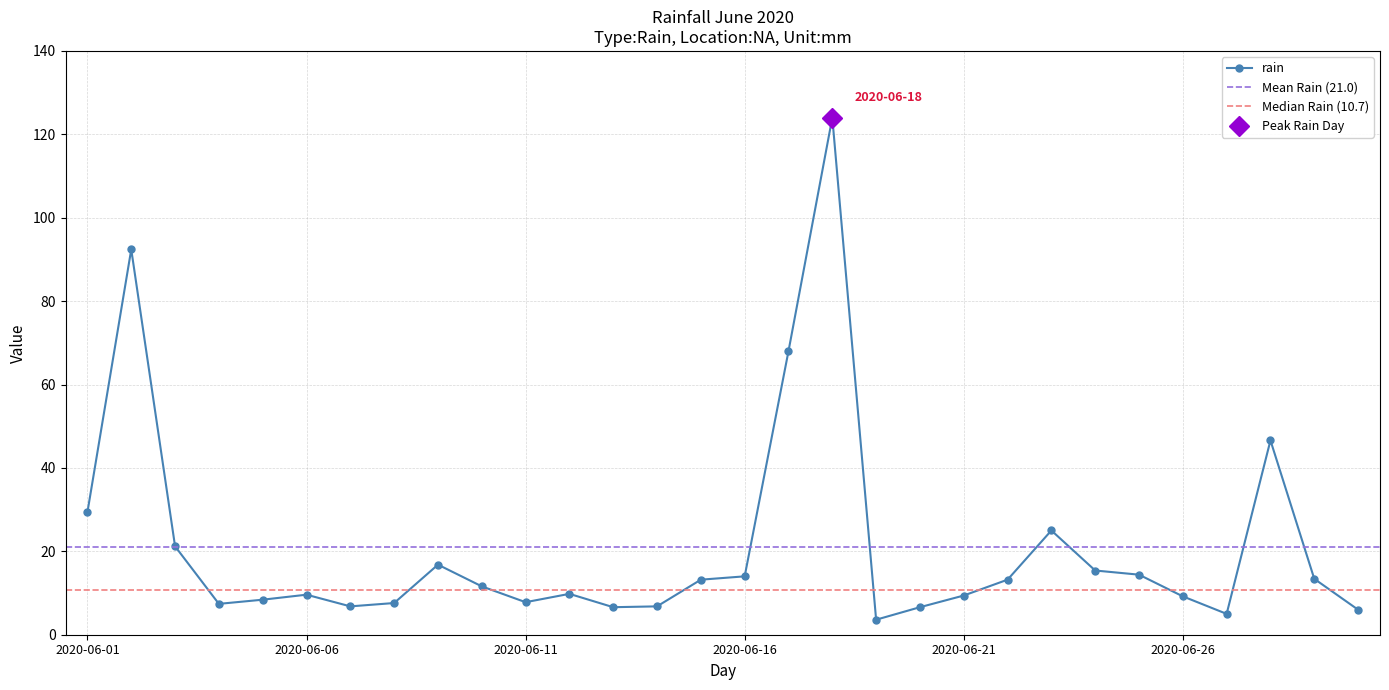

List the labels in order of value, largest first.

2020-06-18, 2020-06-02, 2020-06-17, 2020-06-28, 2020-06-01, 2020-06-23, 2020-06-03, 2020-06-09, 2020-06-24, 2020-06-25, 2020-06-16, 2020-06-29, 2020-06-15, 2020-06-22, 2020-06-10, 2020-06-12, 2020-06-06, 2020-06-21, 2020-06-26, 2020-06-05, 2020-06-11, 2020-06-08, 2020-06-04, 2020-06-07, 2020-06-14, 2020-06-13, 2020-06-20, 2020-06-30, 2020-06-27, 2020-06-19